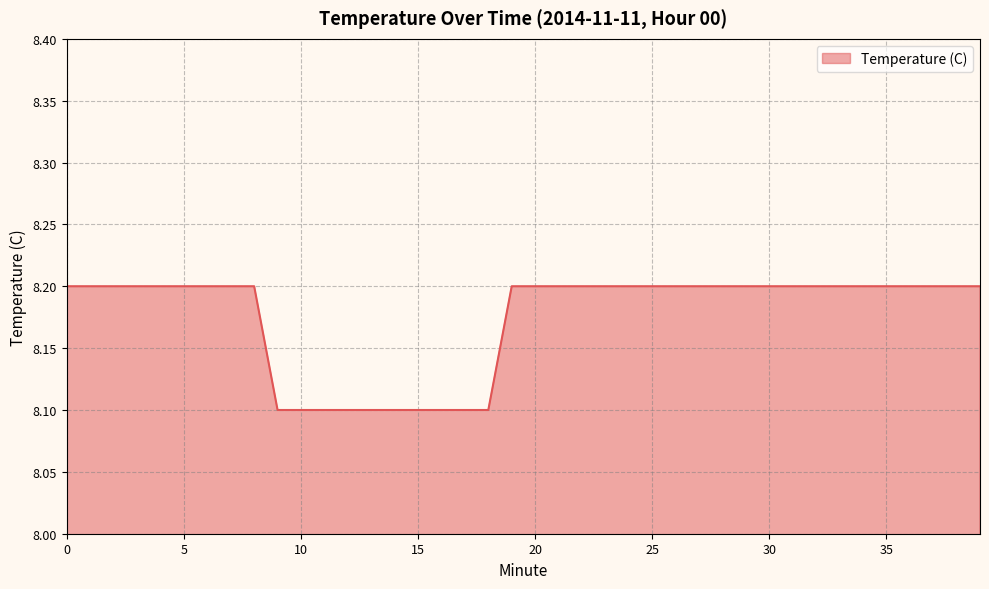

What is the minimum value shown in the chart?

8.1